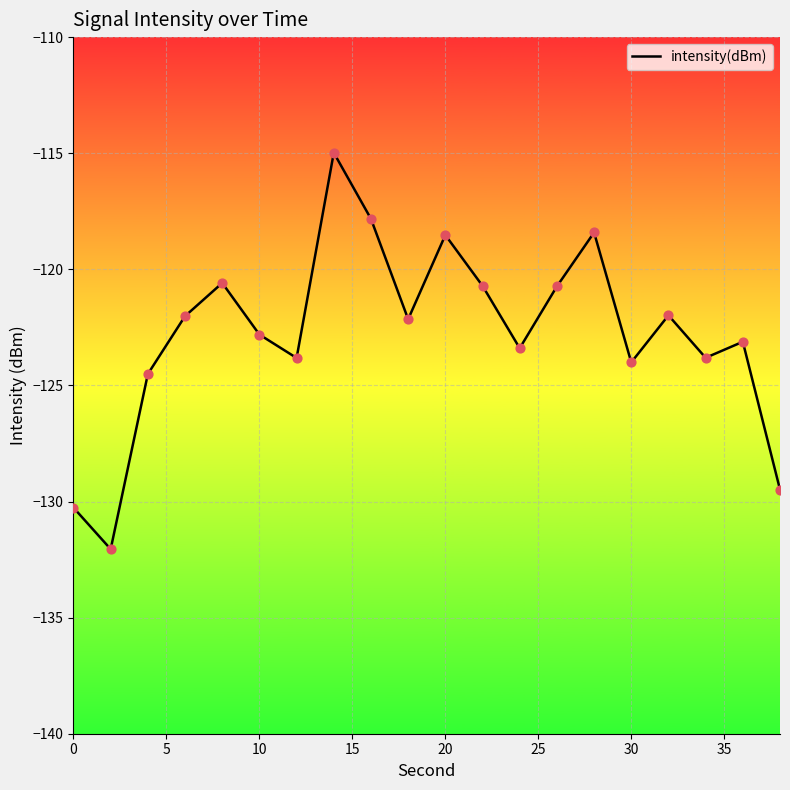

What is the difference between the maximum and minimum values?

17.1